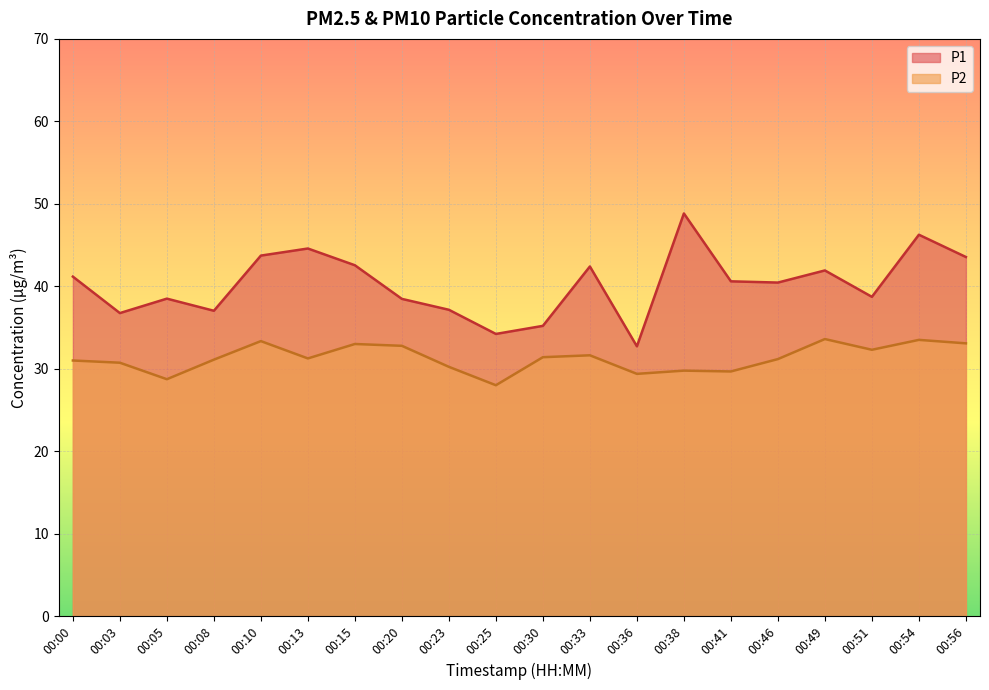

What is the value of the P1 point at the 4th from the left?

37.0